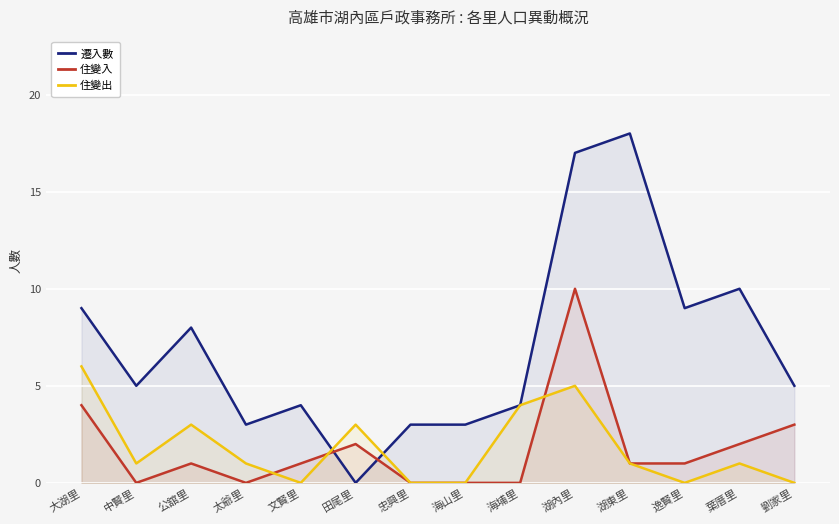

Reading left to right, transcribe all the data shown in this chart.

遷入數: 大湖里=9	中賢里=5	公舘里=8	太爺里=3	文賢里=4	田尾里=0	忠興里=3	海山里=3	海埔里=4	湖內里=17	湖東里=18	逸賢里=9	葉厝里=10	劉家里=5
住變入: 大湖里=4	中賢里=0	公舘里=1	太爺里=0	文賢里=1	田尾里=2	忠興里=0	海山里=0	海埔里=0	湖內里=10	湖東里=1	逸賢里=1	葉厝里=2	劉家里=3
住變出: 大湖里=6	中賢里=1	公舘里=3	太爺里=1	文賢里=0	田尾里=3	忠興里=0	海山里=0	海埔里=4	湖內里=5	湖東里=1	逸賢里=0	葉厝里=1	劉家里=0